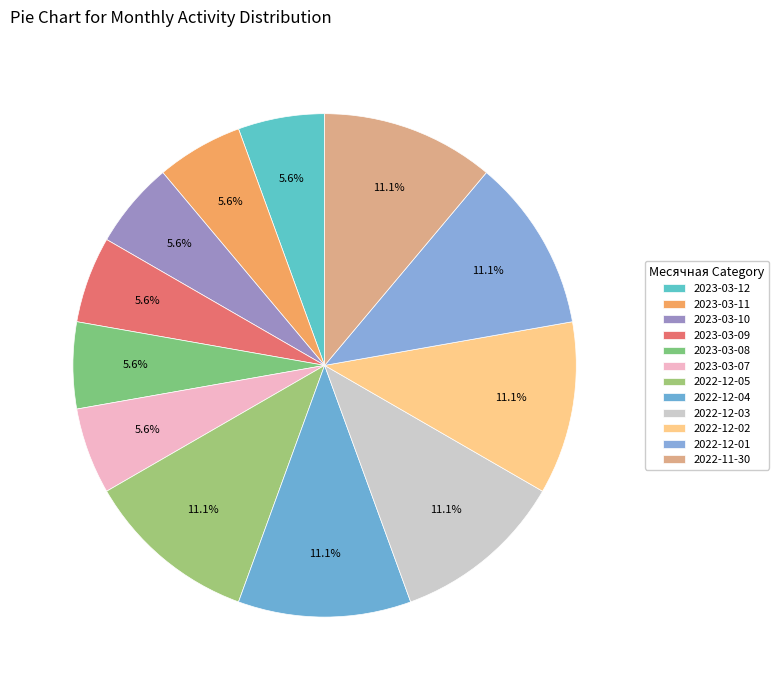

To the nearest percent, what portion does 2022-12-02 represent?

11%